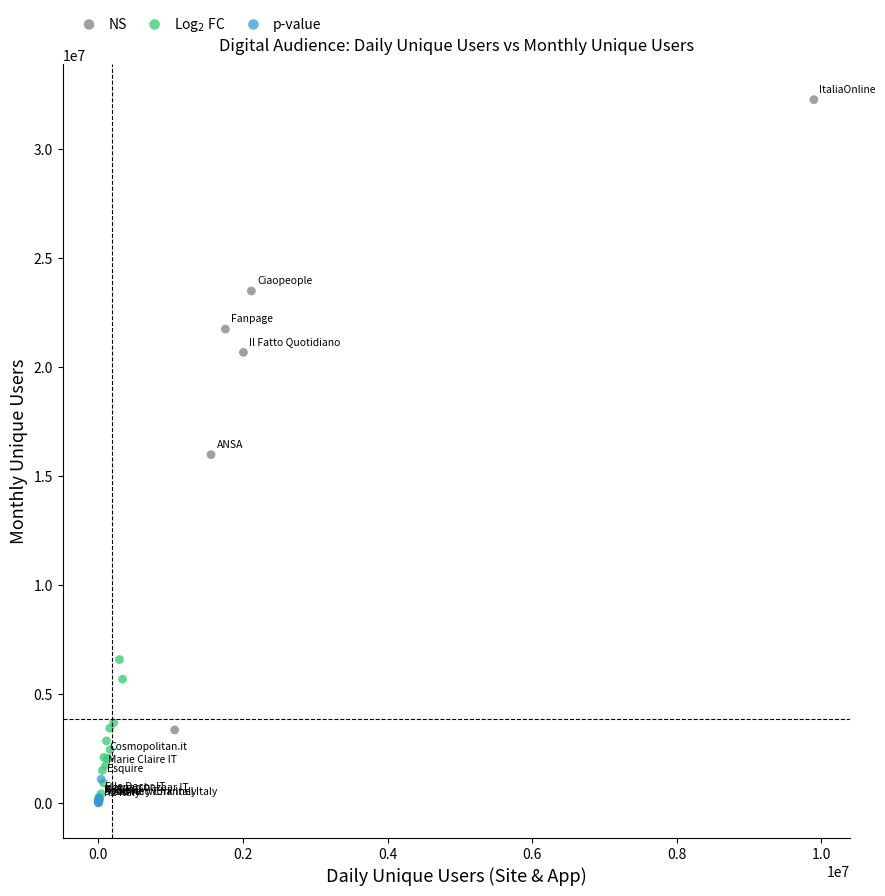

Which series has the largest Y range (max minus min)?

NS